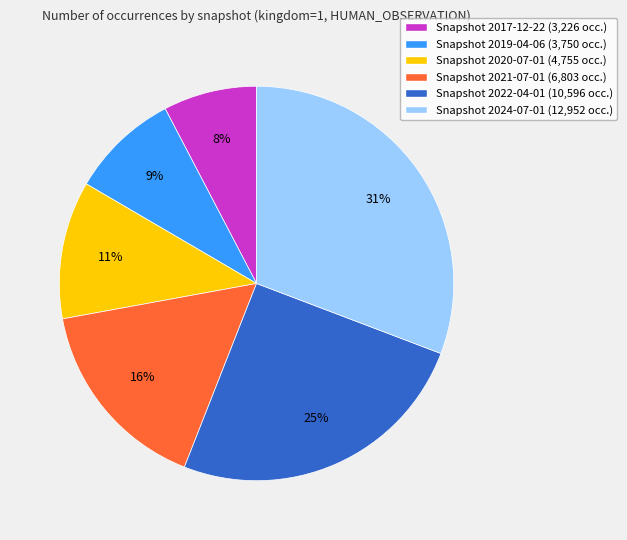

Approximately how many times larger is the value at Snapshot 2019-04-06 (3,750 occ.) compared to Snapshot 2020-07-01 (4,755 occ.)?

0.8